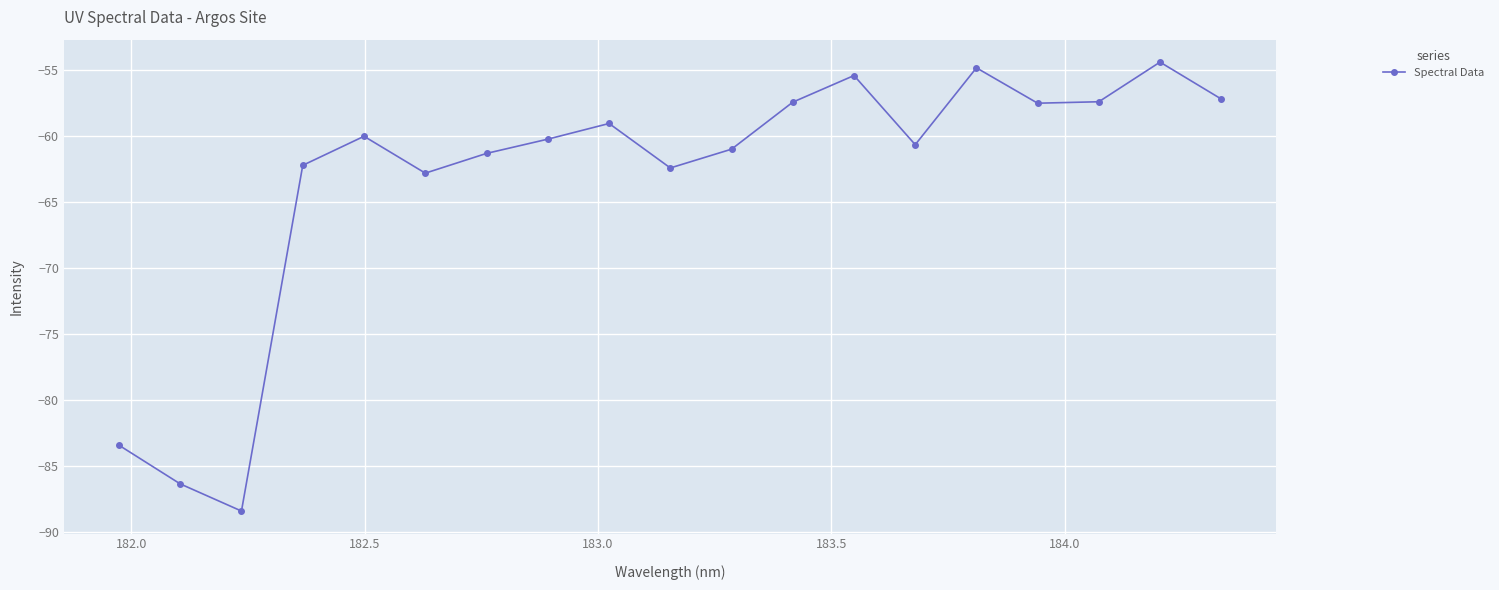

What is the maximum value shown in the chart?

-54.4